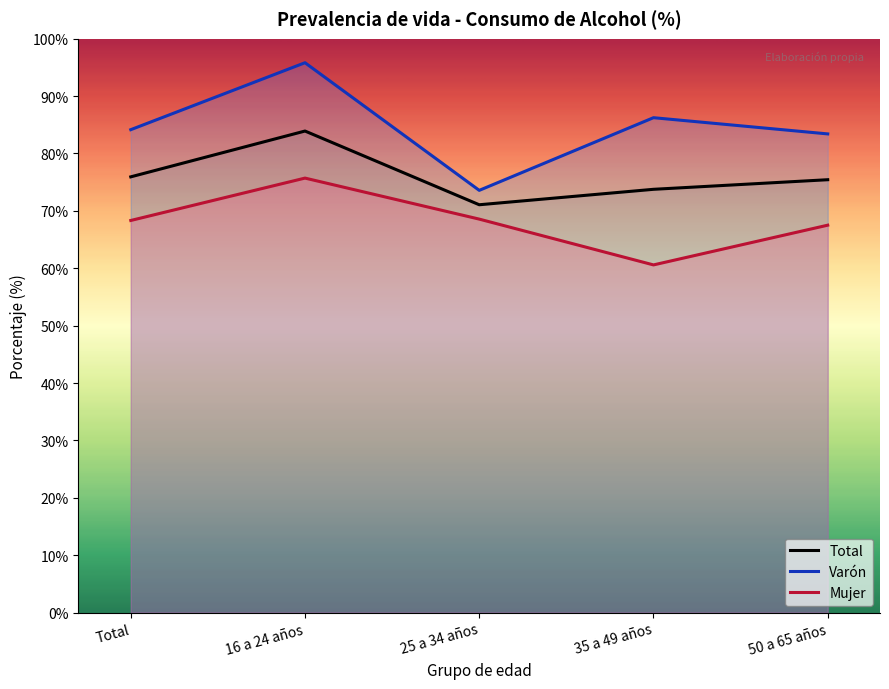

Reading left to right, transcribe all the data shown in this chart.

Varón: Total=84.2	16 a 24 años=95.8	25 a 34 años=73.6	35 a 49 años=86.2	50 a 65 años=83.4
Mujer: Total=68.3	16 a 24 años=75.7	25 a 34 años=68.6	35 a 49 años=60.6	50 a 65 años=67.5
Total: Total=75.9	16 a 24 años=83.9	25 a 34 años=71.1	35 a 49 años=73.8	50 a 65 años=75.4